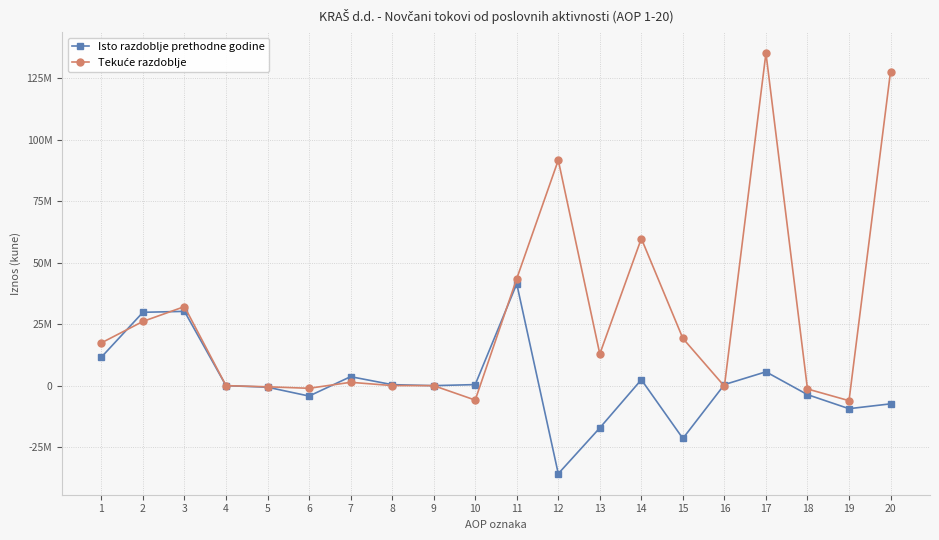

Between 13 and 19, which series saw the biggest shift?

Tekuće razdoblje